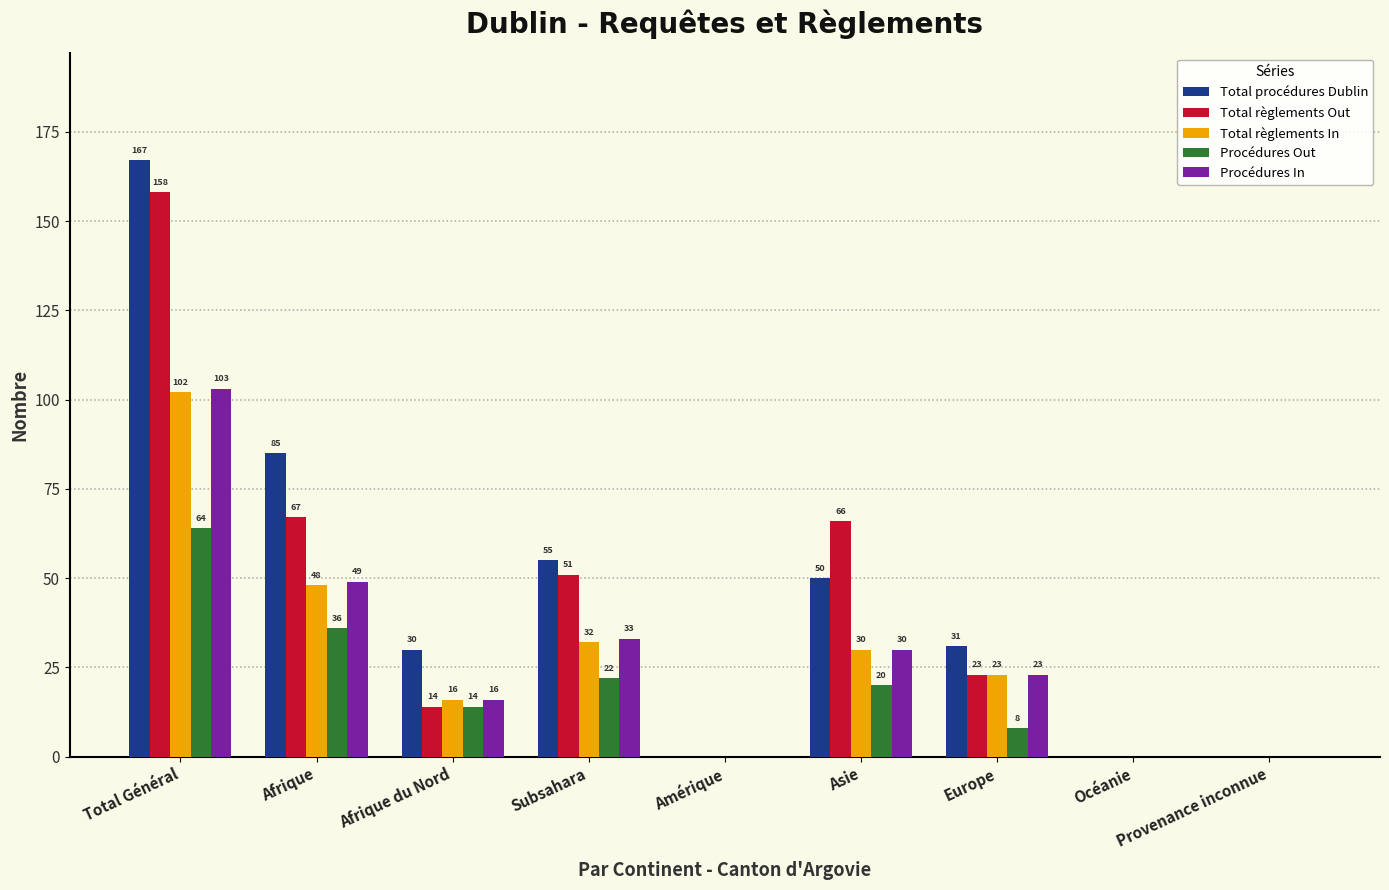

What is the average value of the Procédures Out series?

18